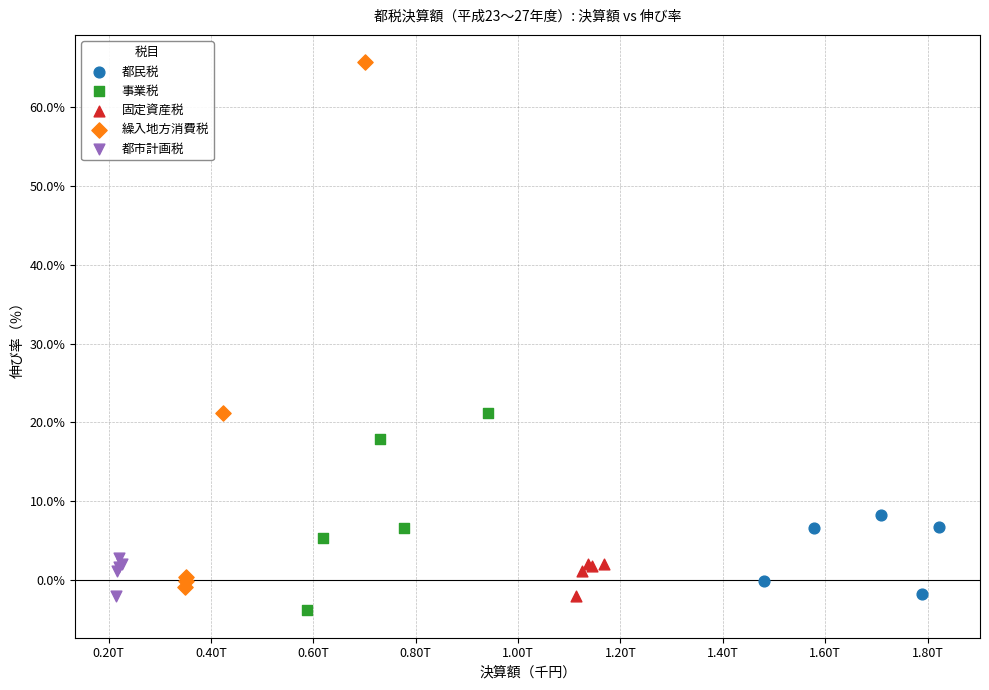

Which series contains the lowest Y value?

事業税